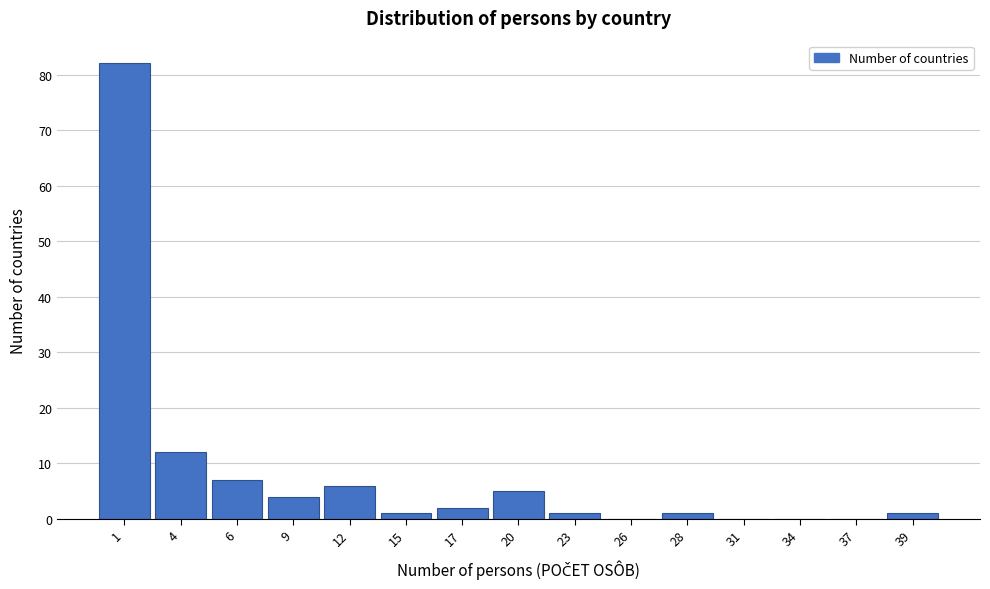

Reading right to left, transcribe all the data shown in this chart.

39=1	37=0	34=0	31=0	28=1	26=0	23=1	20=5	17=2	15=1	12=6	9=4	6=7	4=12	1=82